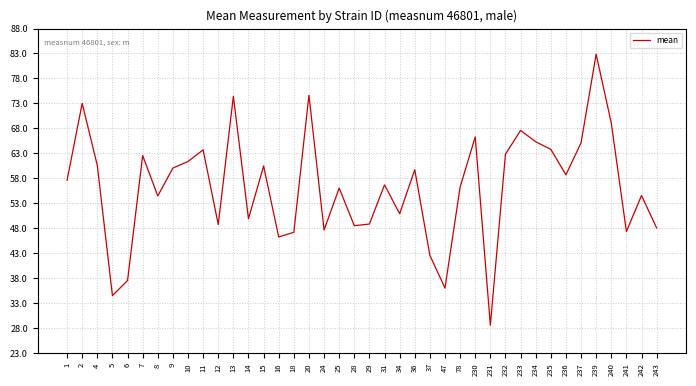

What is the change in value from 13 to 239?

+8.4